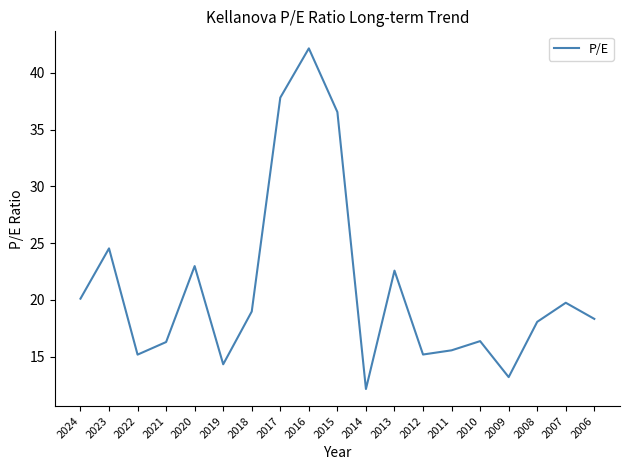

What is the difference between the maximum and minimum values?

30.0